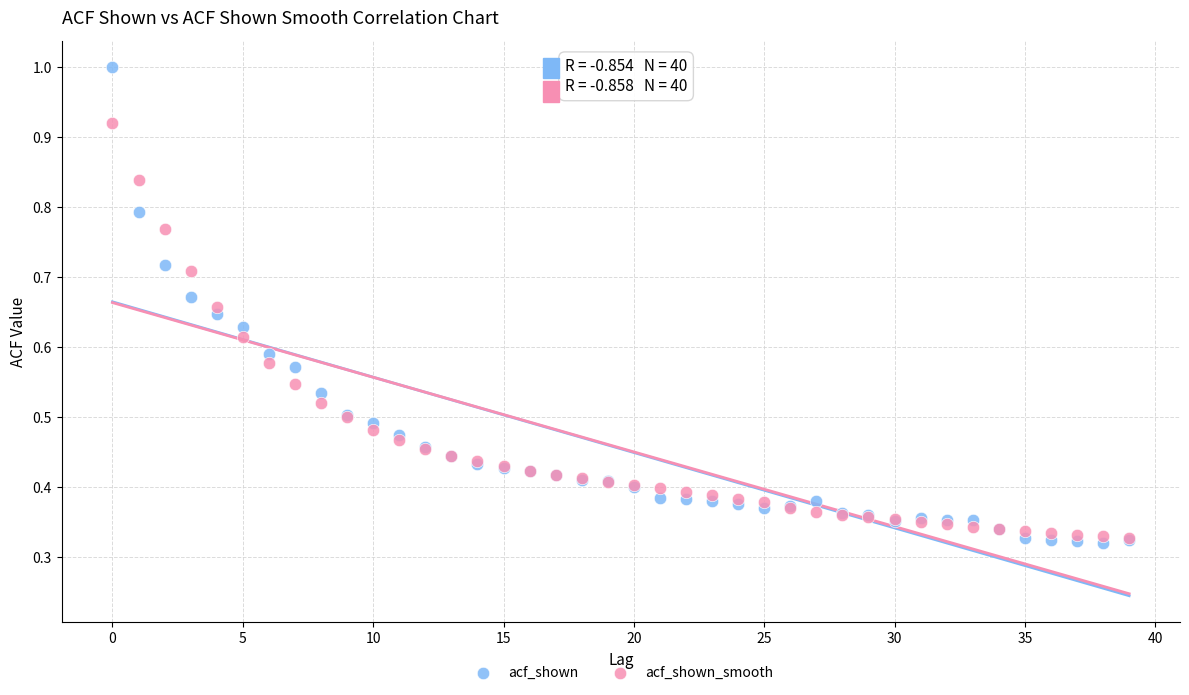

What are all the series names shown in the legend?

acf_shown, acf_shown_smooth